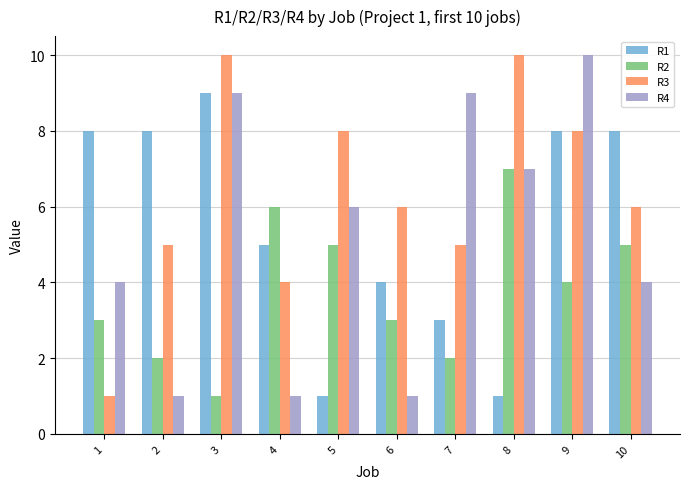

What is the average value of the R4 series?

5